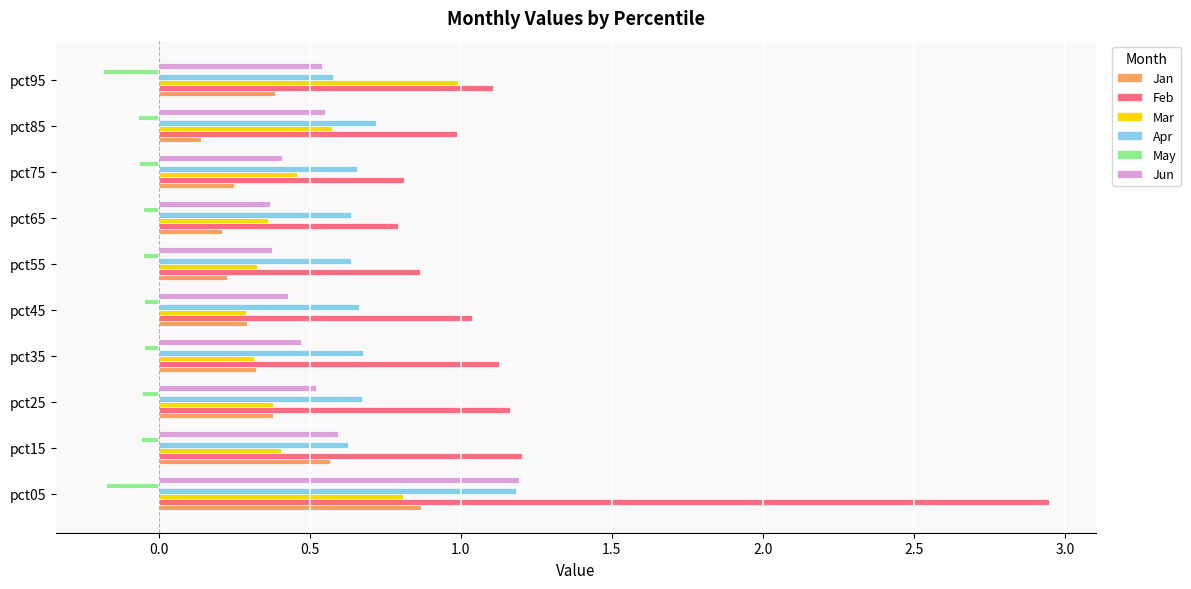

Between pct05 and pct65, which series saw the biggest shift?

Feb